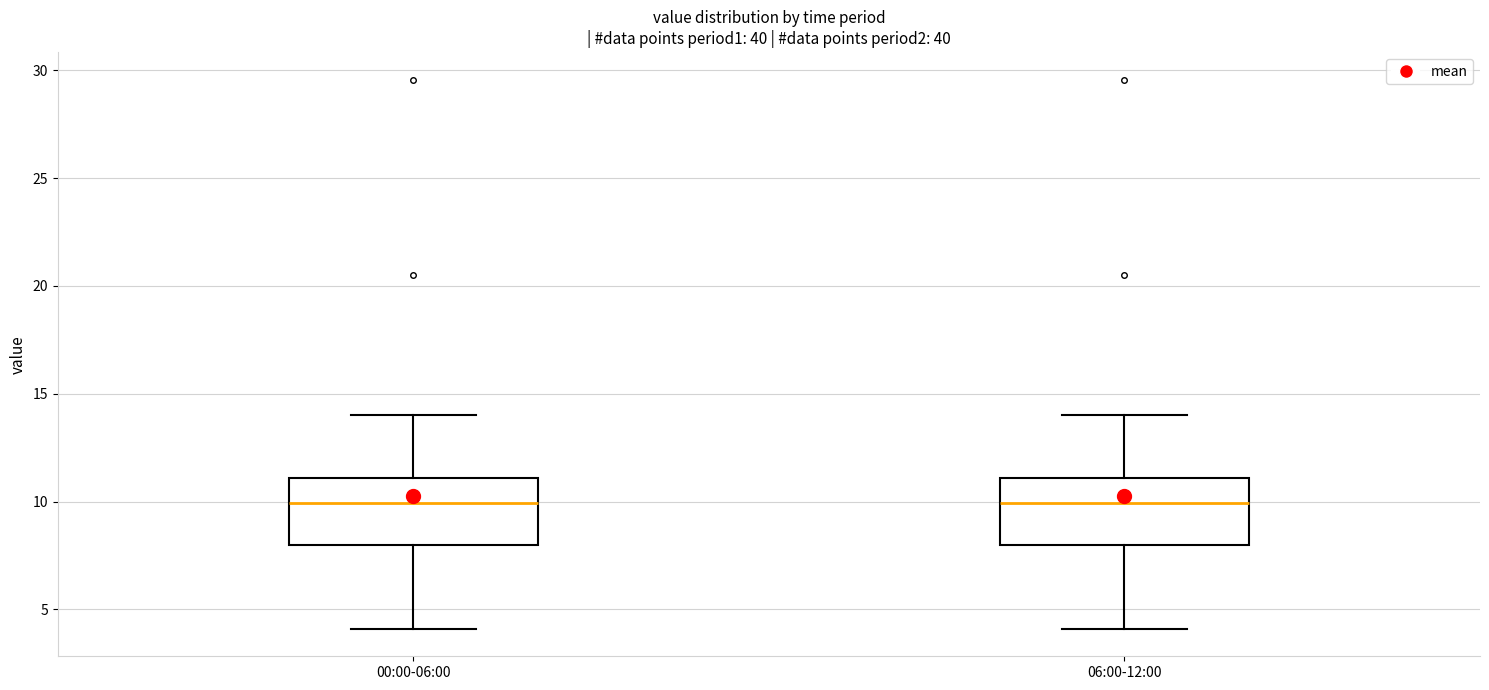

Reading left to right, read every box against the y-axis: the position of its median line, the range the box covers, and the ends of its whiskers. The values are not printed on the chart, so give them approximately, as read against the axis.

00:00-06:00: median 10, box 8 to 11, whiskers 4 to 14
06:00-12:00: median 10, box 8 to 11, whiskers 4 to 14